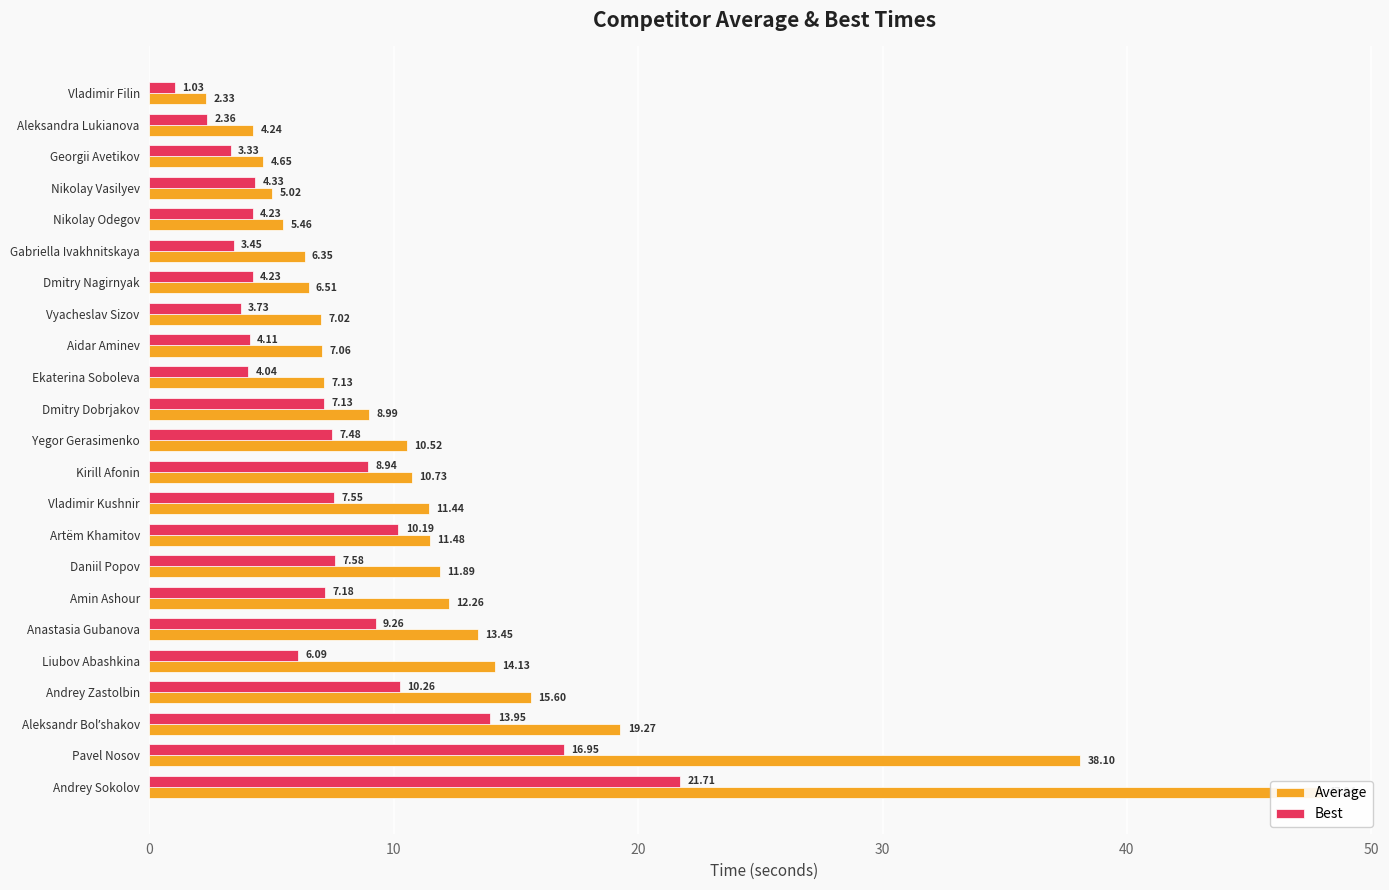

Which series changed the most between Georgii Avetikov and Amin Ashour?

Average